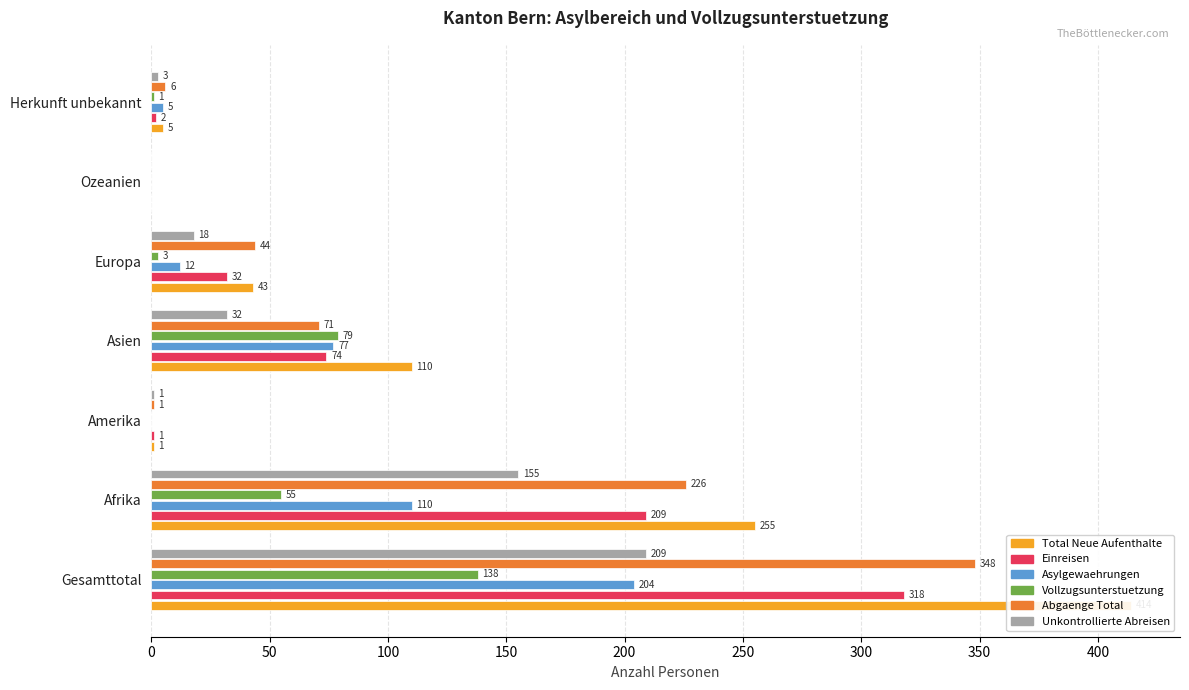

How many bars are there in each group?

6